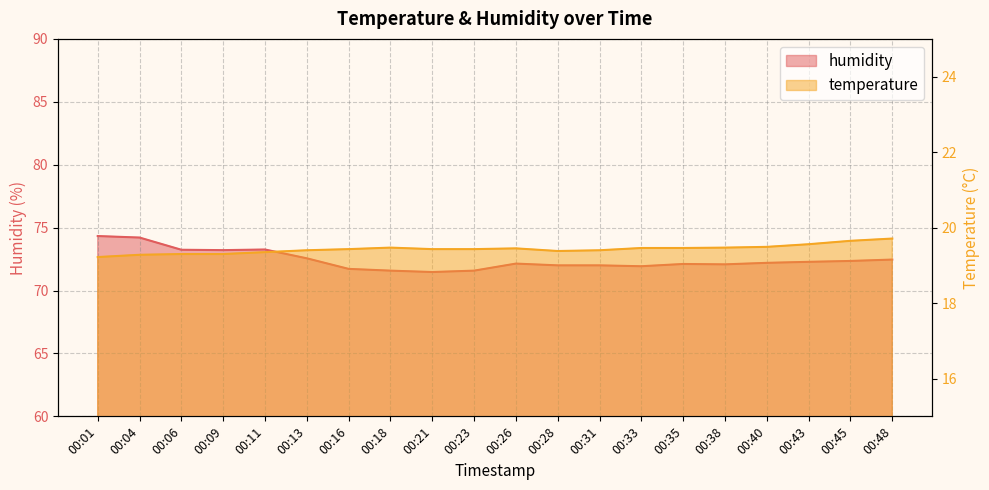

True or false: humidity and temperature intersect in this chart.

False